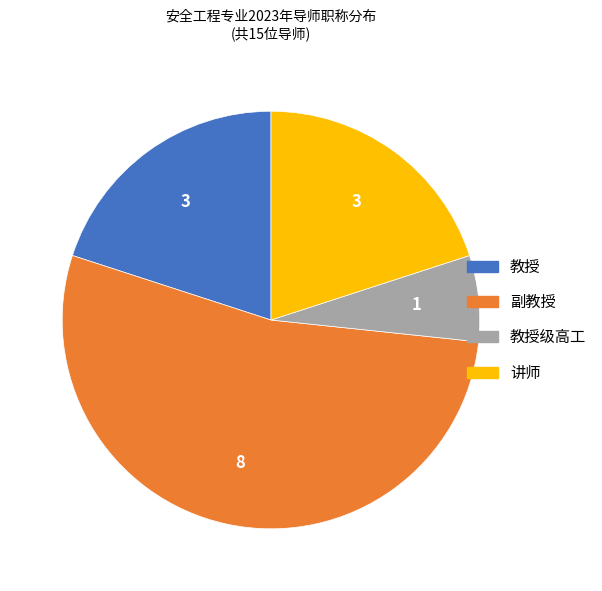

True or false: 副教授 accounts for 53% of the total.

True